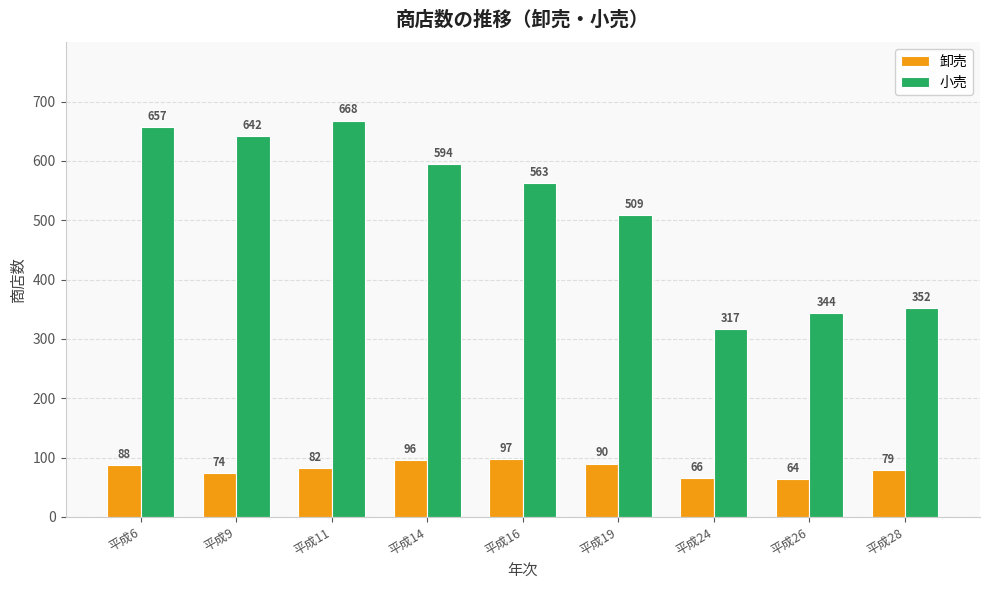

What is the difference between the maximum and minimum values in the 小売 series?

351